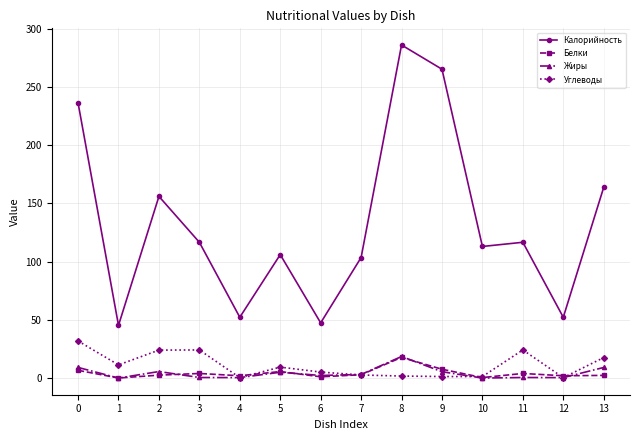

How many values in the Белки series exceed 2?

9